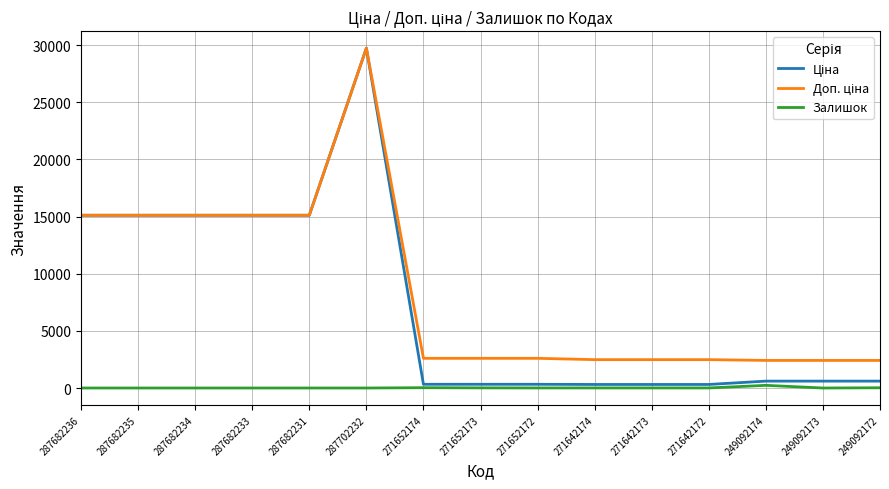

What is the total value across all series at 287682234?

30240.0